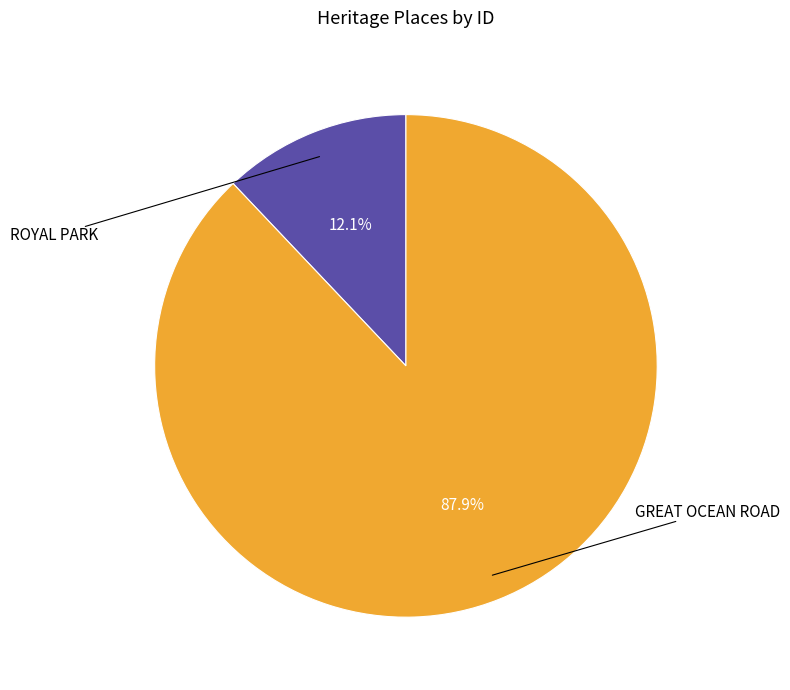

Is there a majority slice in this chart?

Yes